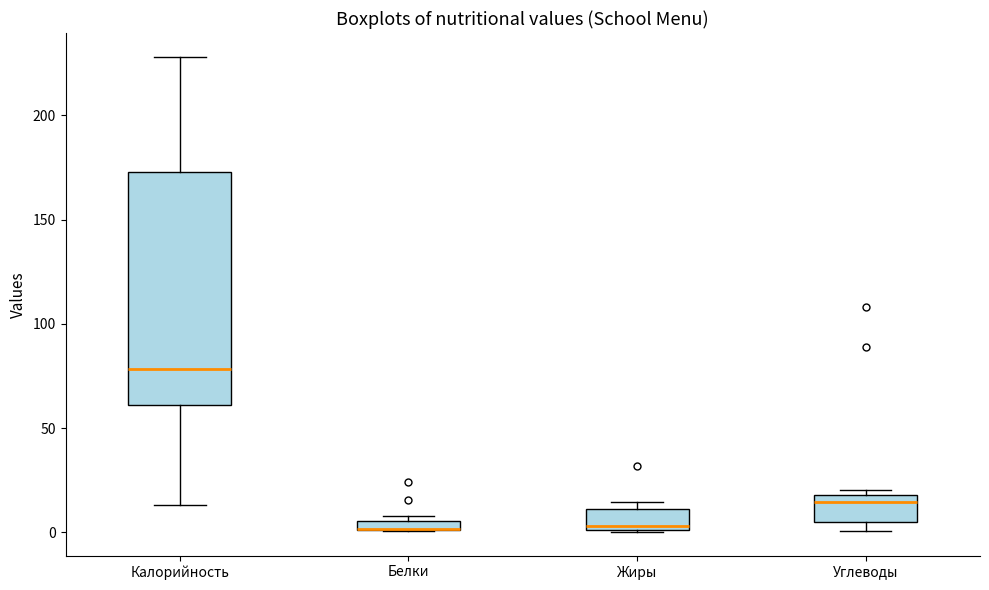

Where is the lower edge of the box for Жиры on the y-axis? The values are not printed on the chart, so give them approximately, as read against the axis.

0